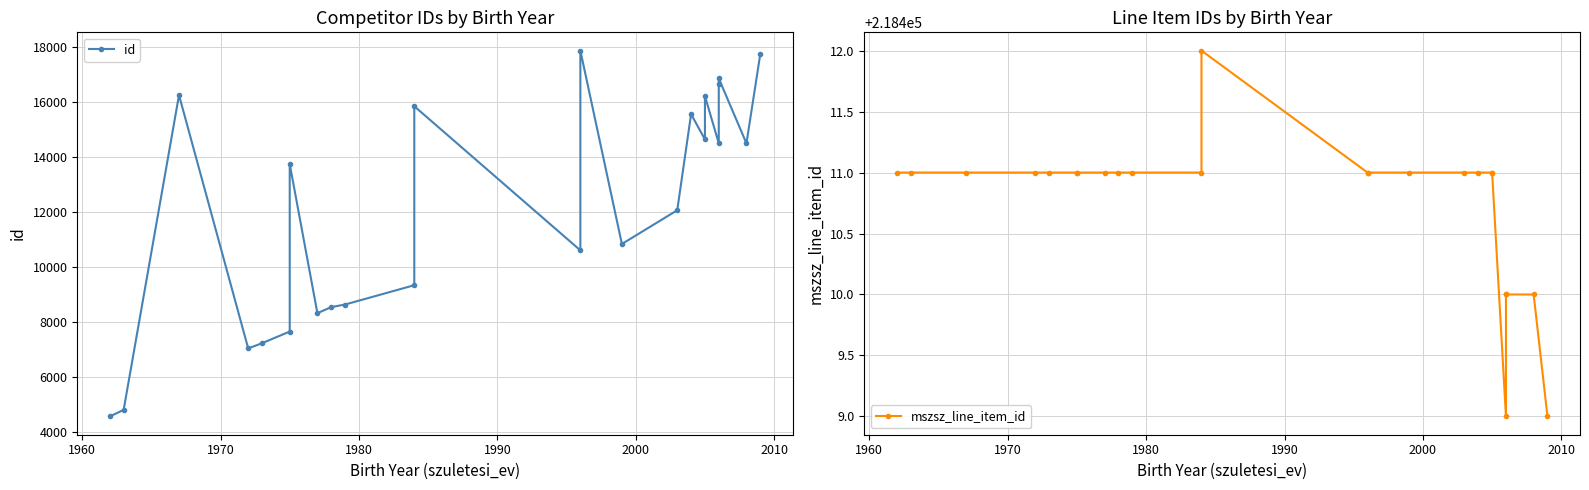

What value does the mszsz_line_item_id series have at 1980?

218411